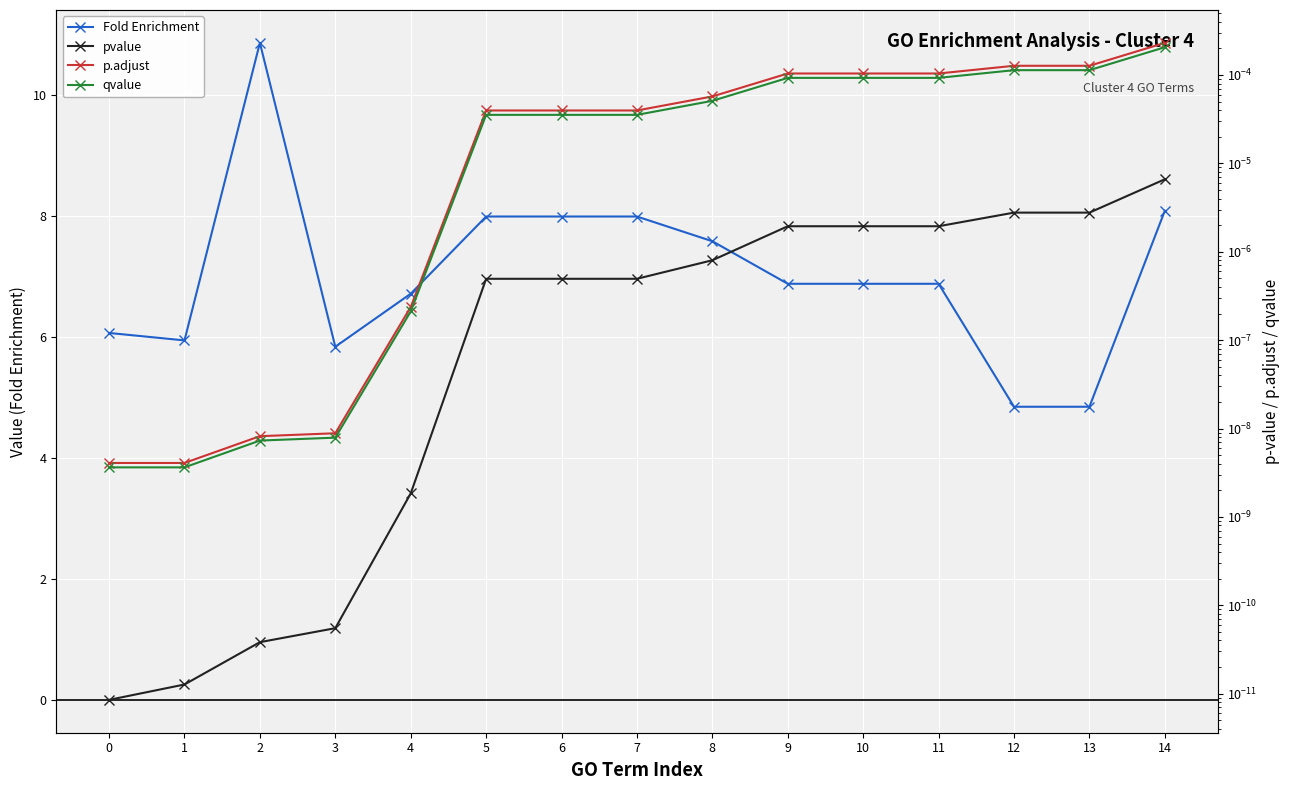

Which series has the widest spread of values?

Fold Enrichment